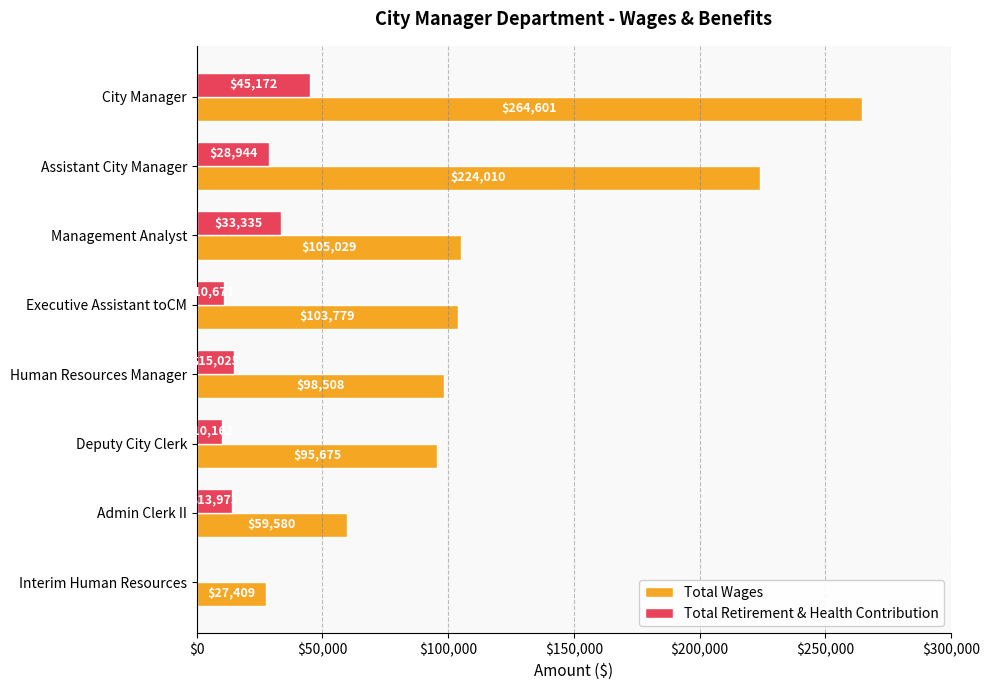

What are all the series names shown in the legend?

Total Wages, Total Retirement & Health Contribution